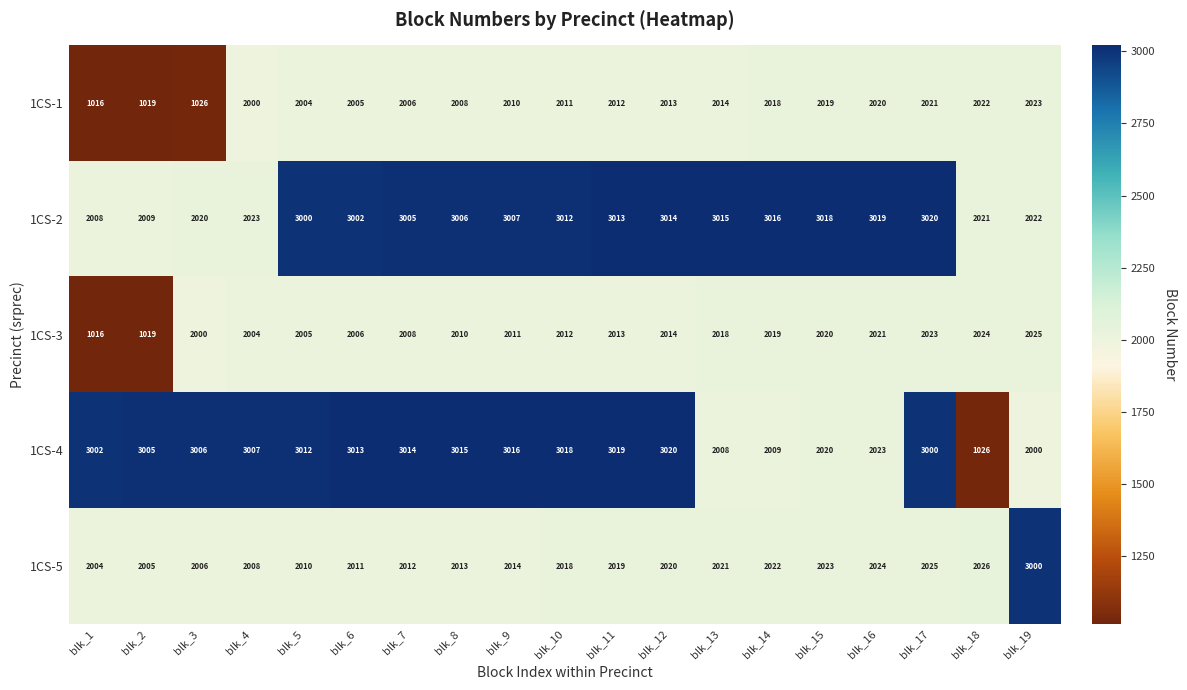

Which series has the largest total across all categories?

1CS-2